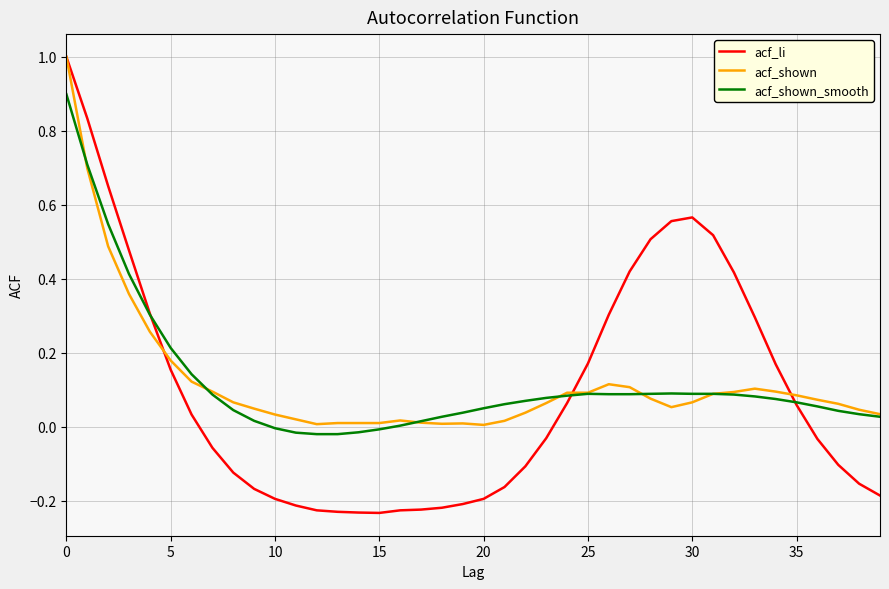

What is the highest value of the acf_li series?

1.0